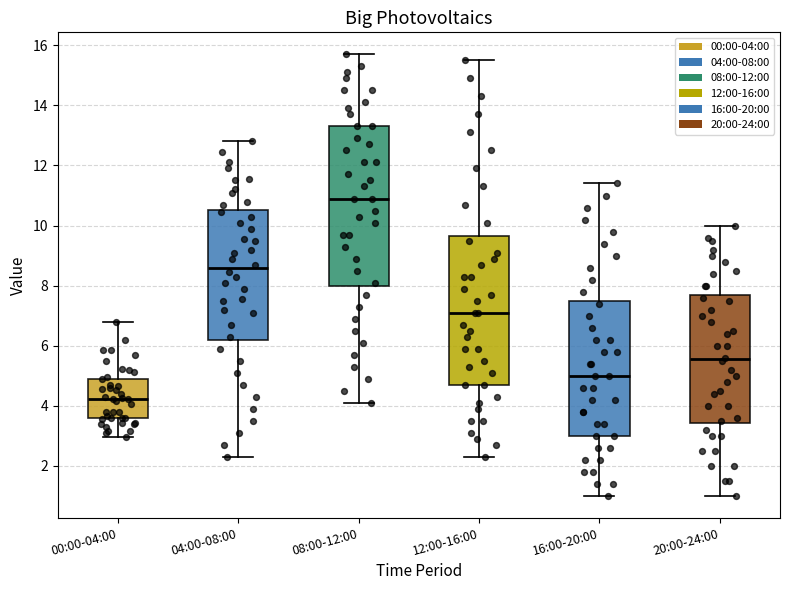

Reading left to right, read every box against the y-axis: the position of its median line, the range the box covers, and the ends of its whiskers. The values are not printed on the chart, so give them approximately, as read against the axis.

00:00-04:00: median 4.2, box 3.6 to 5.0, whiskers 3.0 to 6.8
04:00-08:00: median 8.6, box 6.2 to 10.6, whiskers 2.4 to 12.8
08:00-12:00: median 11.0, box 8.0 to 13.4, whiskers 4.2 to 15.8
12:00-16:00: median 7.2, box 4.8 to 9.6, whiskers 2.4 to 15.6
16:00-20:00: median 5.0, box 3.0 to 7.6, whiskers 1.0 to 11.4
20:00-24:00: median 5.6, box 3.4 to 7.8, whiskers 1.0 to 10.0